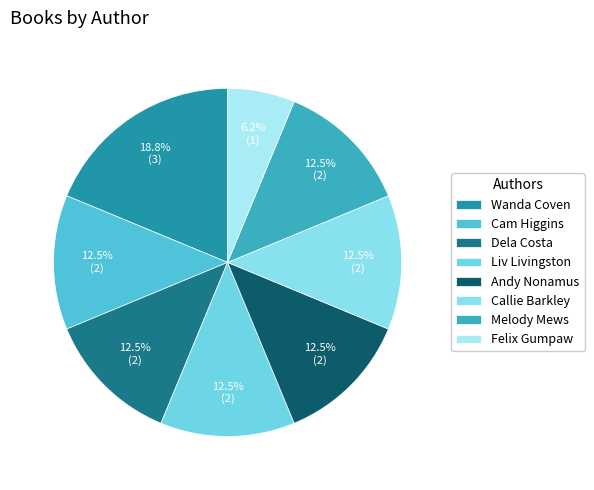

What is the largest slice in the pie chart?

Wanda Coven